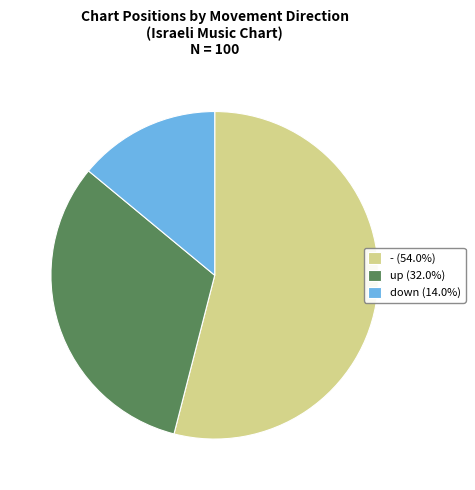

Approximately how many times larger is the value at down (14.0%) compared to up (32.0%)?

0.4